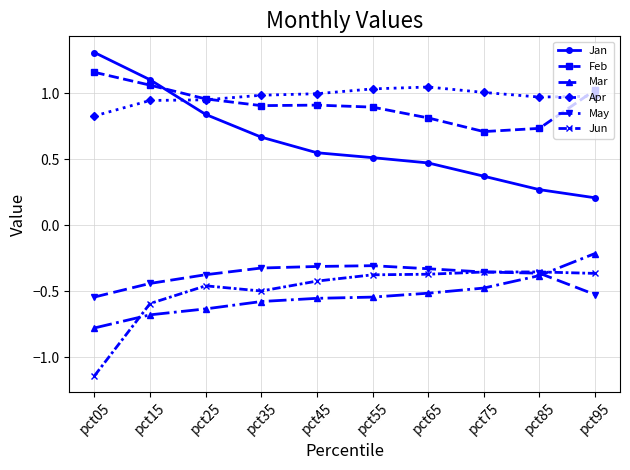

How many distinct data groups are displayed?

6